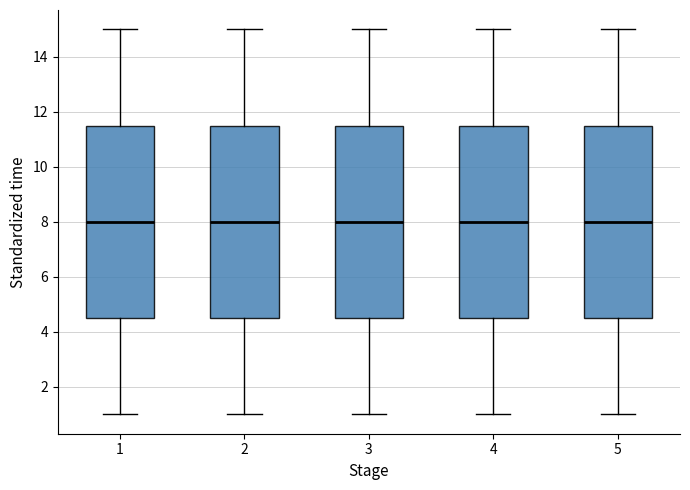

Reading left to right, transcribe this box plot: for each box, give where its median line is, the range the box spans, and where its two whiskers end, as read against the y-axis. The values are not printed on the chart, so give them approximately, as read against the axis.

1: median 8.0, box 4.6 to 11.6, whiskers 1.0 to 15.0
2: median 8.0, box 4.6 to 11.6, whiskers 1.0 to 15.0
3: median 8.0, box 4.6 to 11.6, whiskers 1.0 to 15.0
4: median 8.0, box 4.6 to 11.6, whiskers 1.0 to 15.0
5: median 8.0, box 4.6 to 11.6, whiskers 1.0 to 15.0